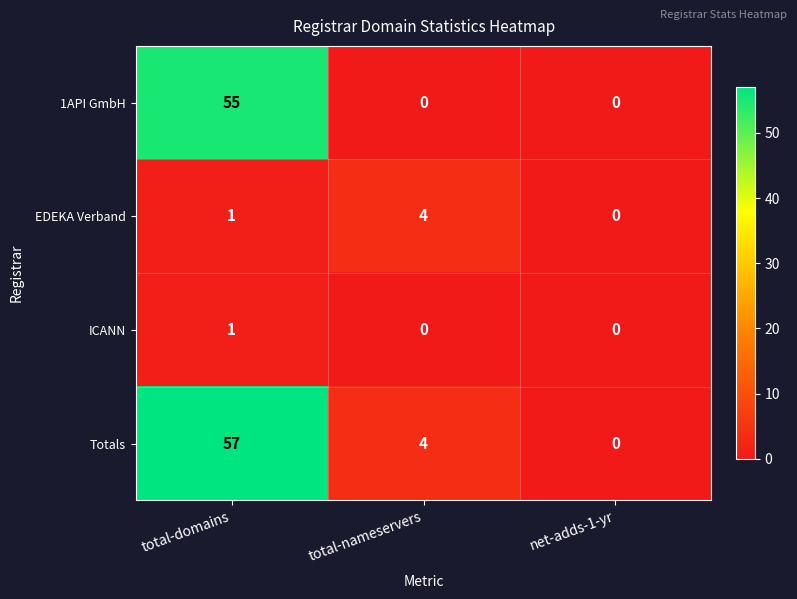

Which series has the widest spread of values?

Totals